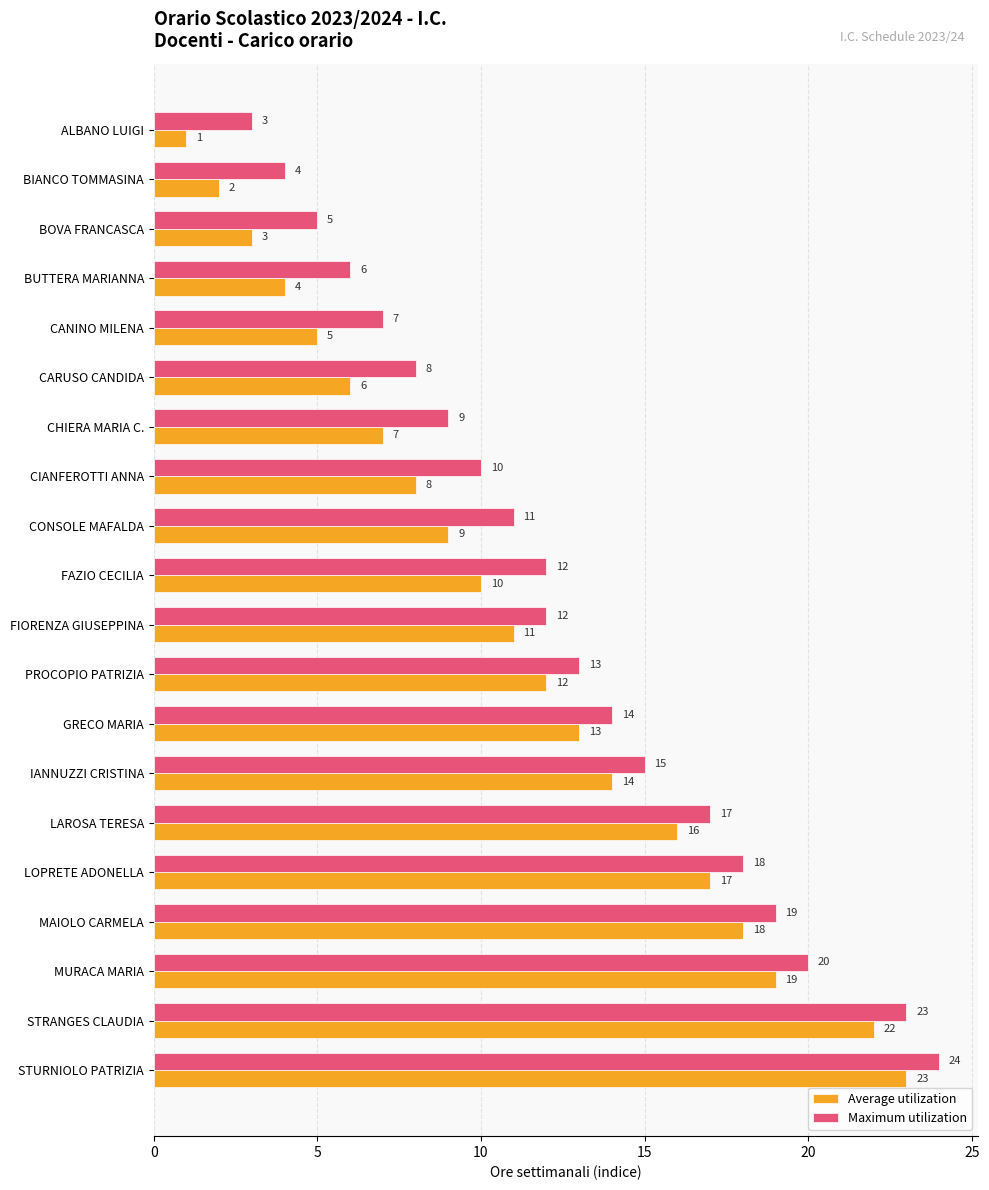

Where is Average utilization nearest to the value 12?

PROCOPIO PATRIZIA